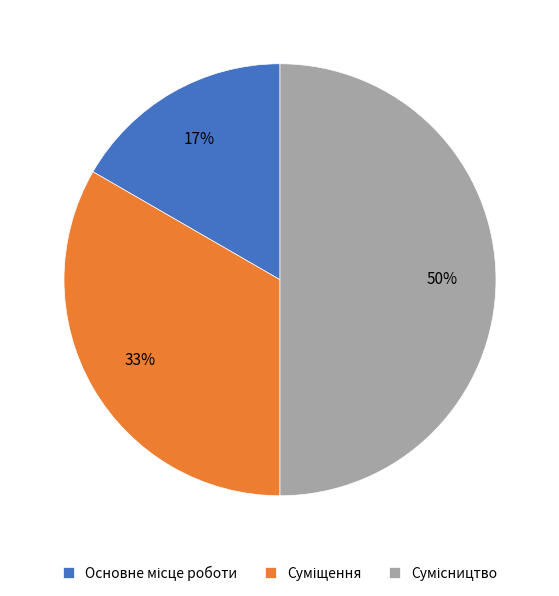

To the nearest percent, what is the average slice percentage?

33%